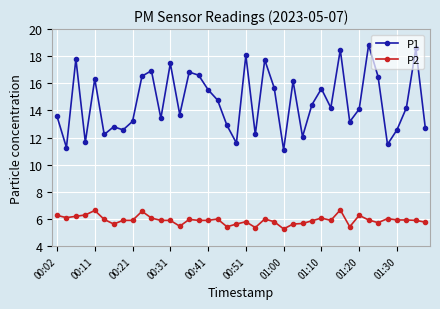

True or false: P1 and P2 cross at least once.

False